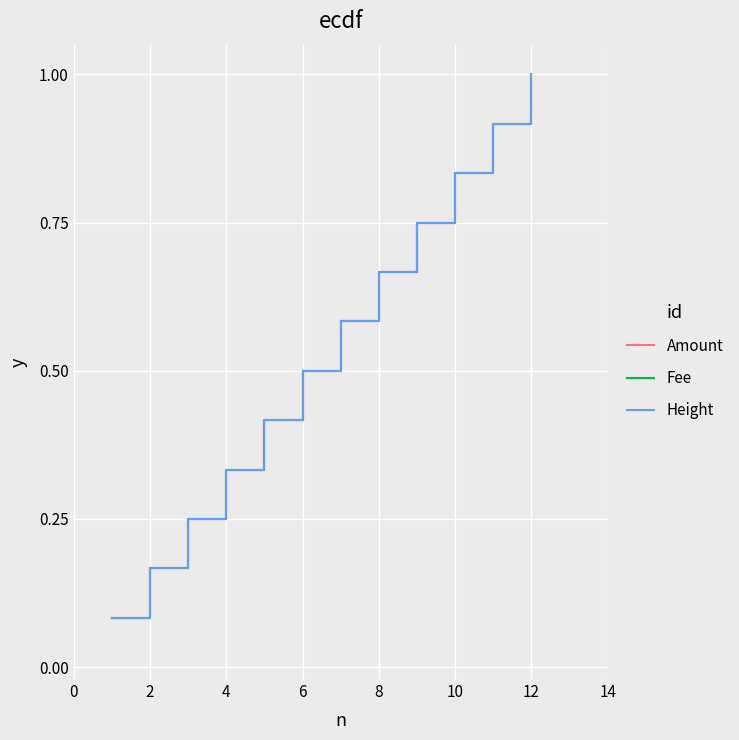

What is the average value of the Fee series?

0.5